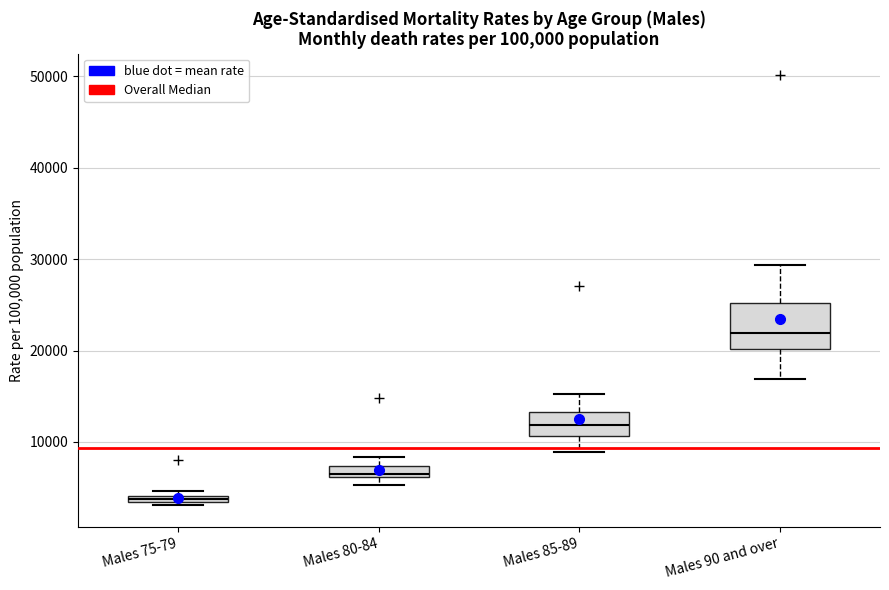

Which box has the lowest median line?

Males 75-79